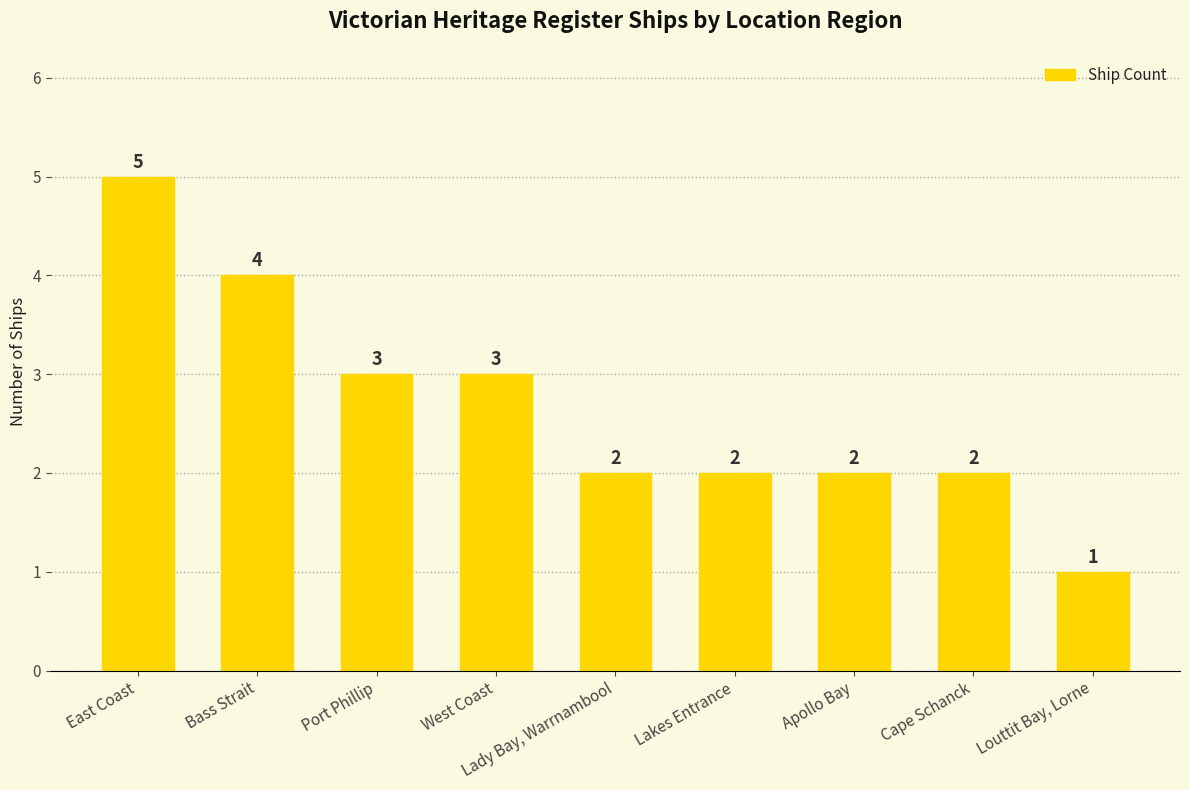

What is the value of the 7th bar from the left?

2